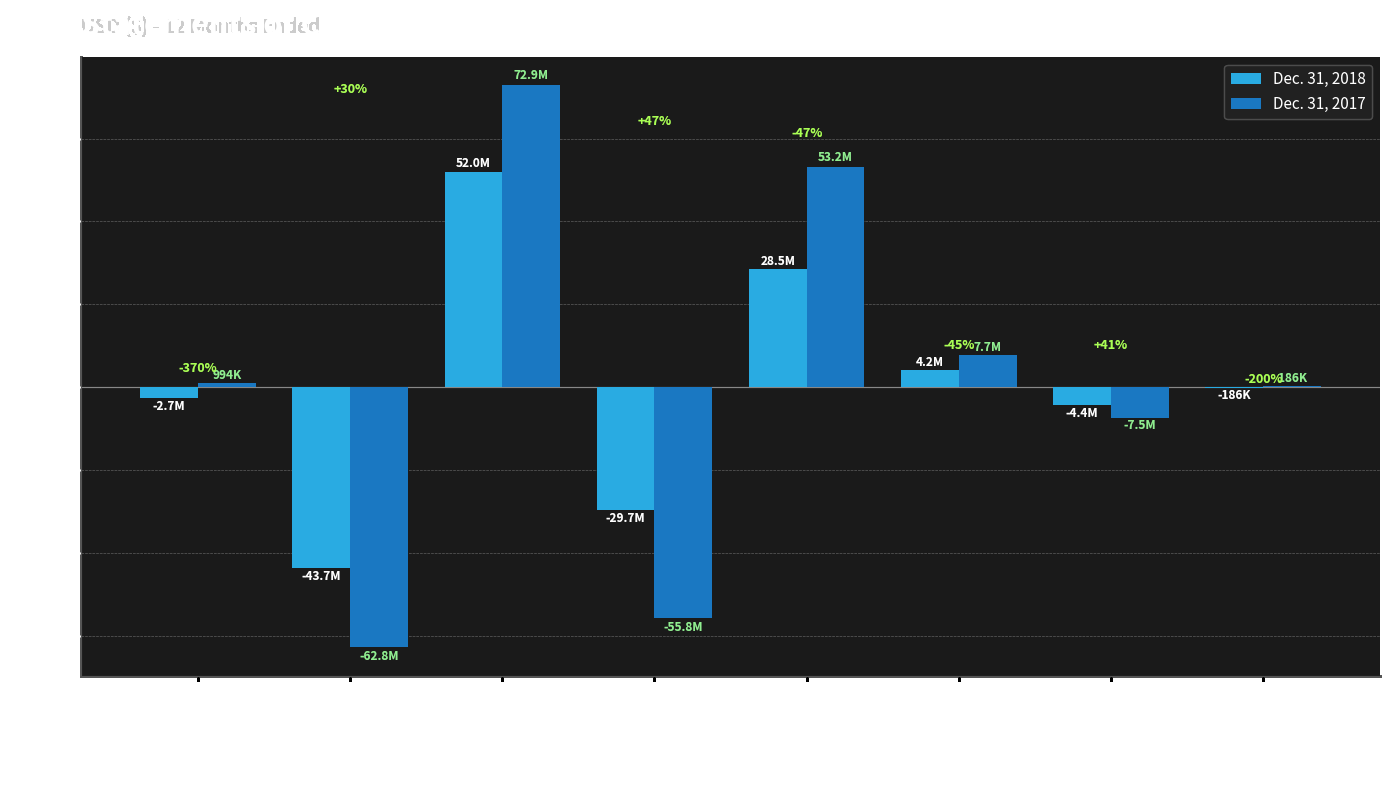

Are the bars horizontal?

No